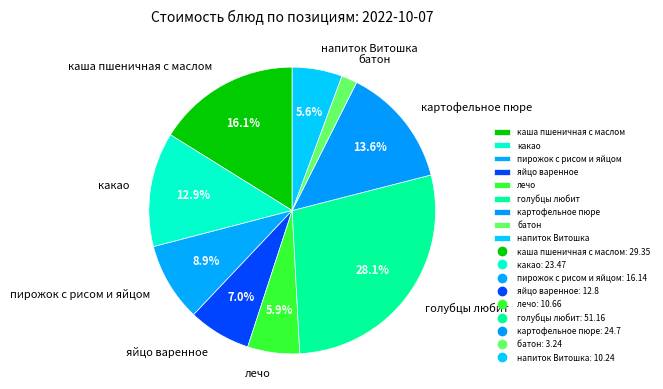

Between какао and пирожок с рисом и яйцом, which is larger?

какао